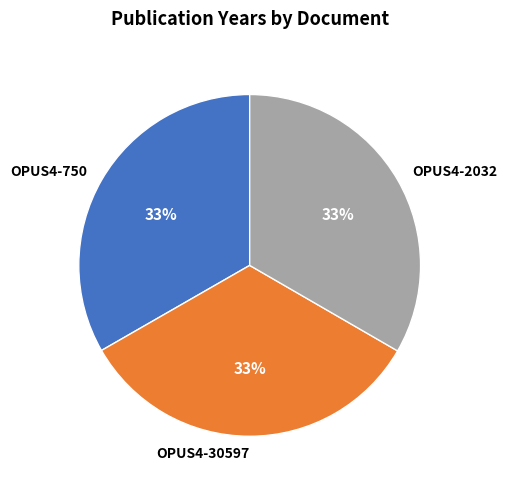

What is the ratio of the value at OPUS4-750 to the value at OPUS4-30597?

1.0